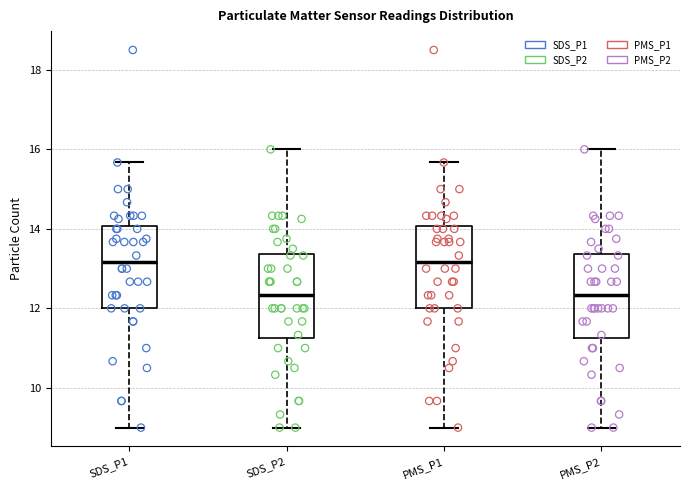

Where does the lower whisker of the box for SDS_P2 end on the y-axis? The values are not printed on the chart, so give them approximately, as read against the axis.

9.0